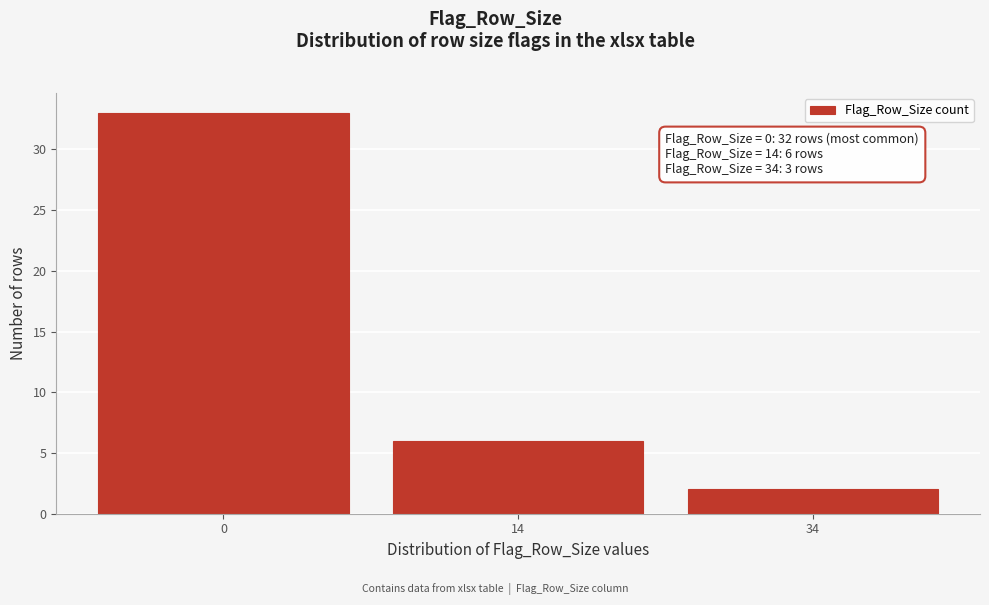

Reading right to left, what are all the values shown in this chart?

34=2	14=6	0=33